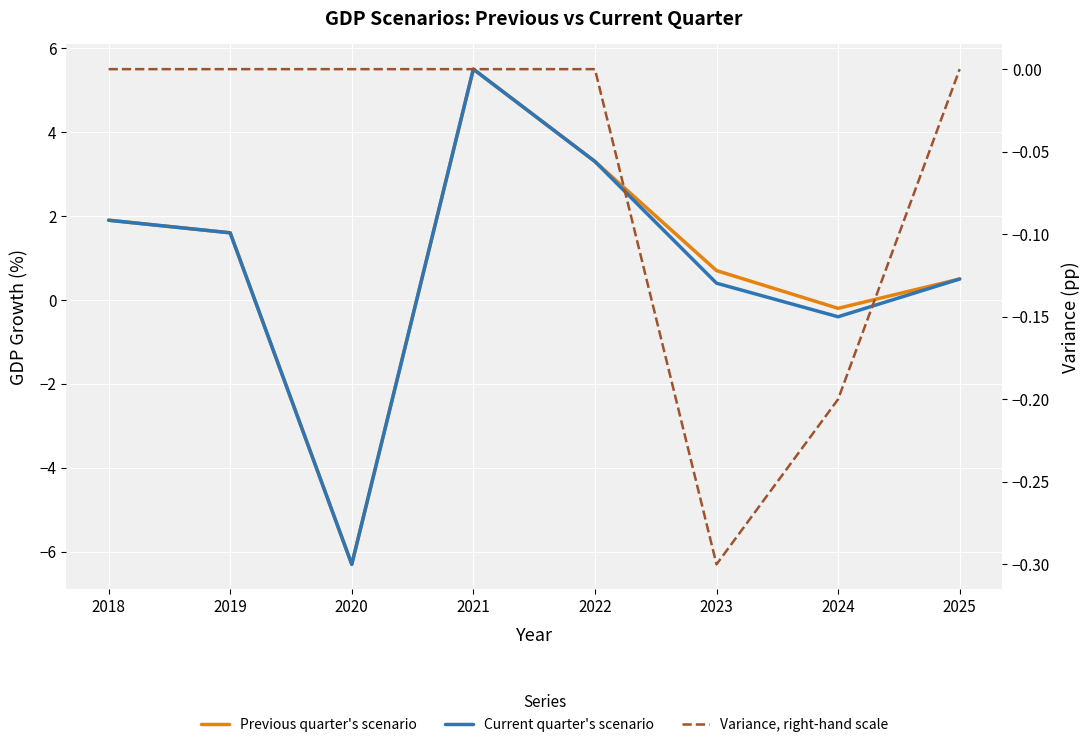

What is the difference between the highest and lowest values at 2019?

1.6